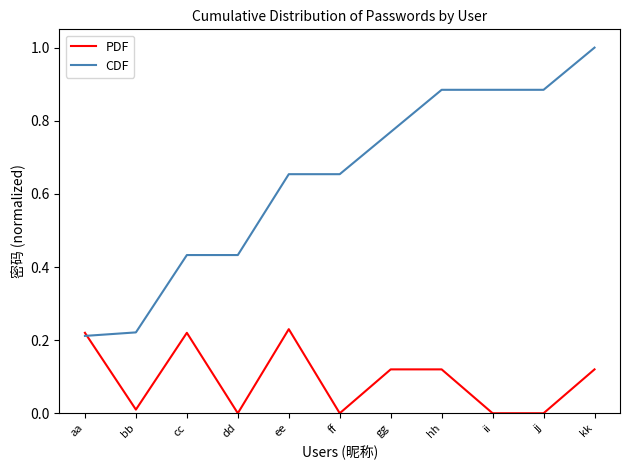

At ee, list the series in order from smallest to largest.

PDF, CDF